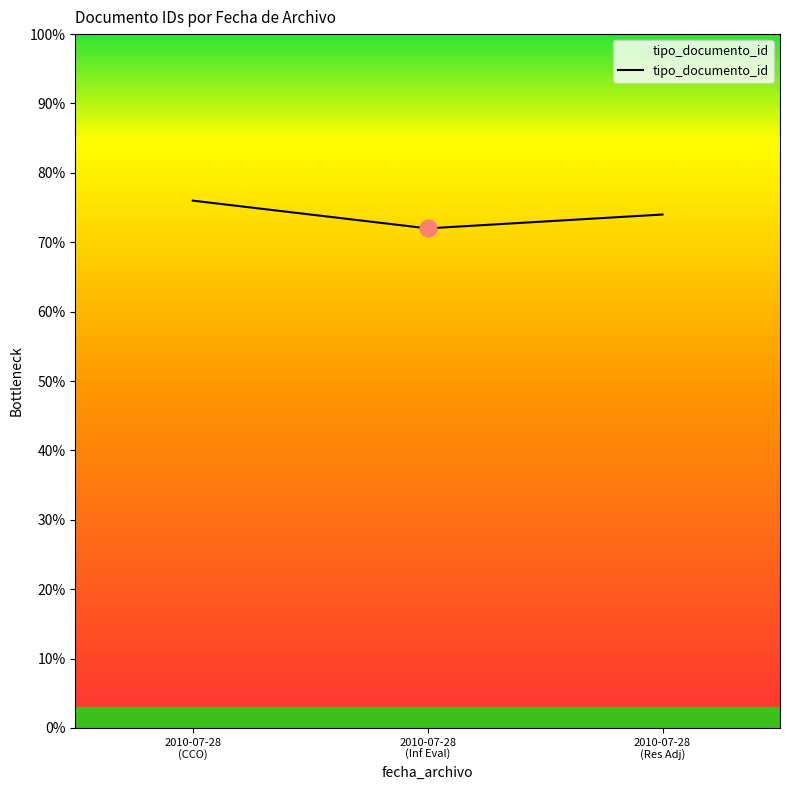

Is this an area chart (filled region under the line)?

Yes